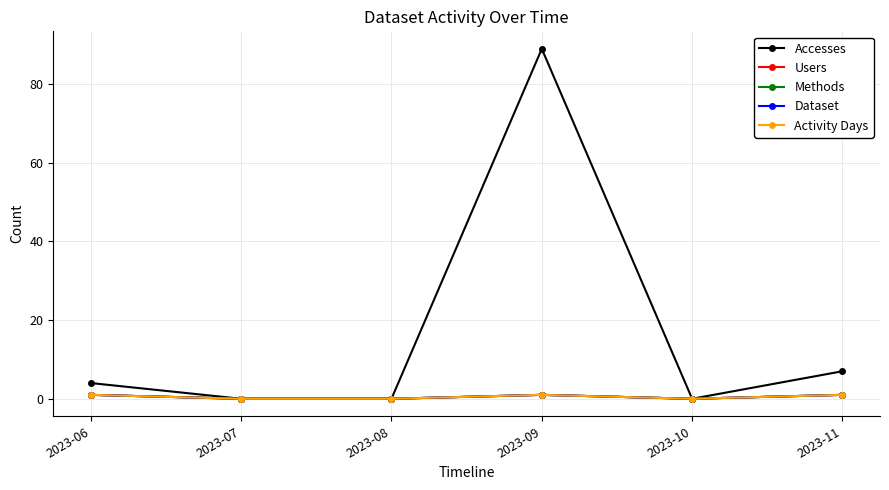

Is this an area chart (filled region under the line)?

No